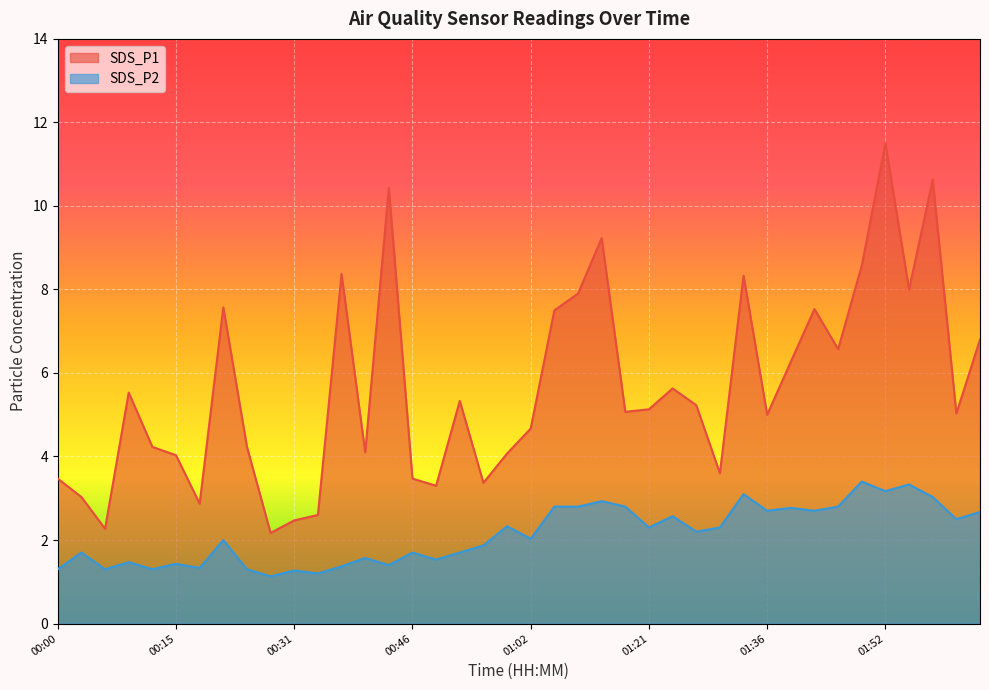

What is the difference between the second highest and minimum values in the SDS_P2 series?

2.2